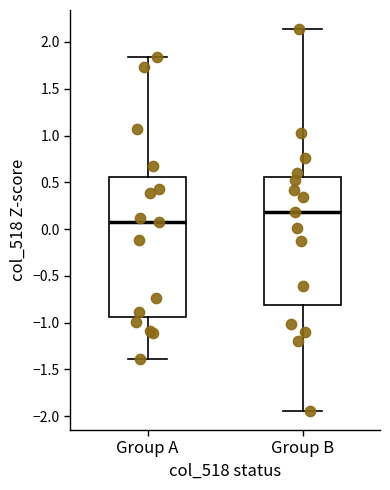

Reading left to right, read every box against the y-axis: the position of its median line, the range the box covers, and the ends of its whiskers. The values are not printed on the chart, so give them approximately, as read against the axis.

Group A: median 0.10, box -0.95 to 0.55, whiskers -1.40 to 1.85
Group B: median 0.20, box -0.80 to 0.55, whiskers -1.95 to 2.15